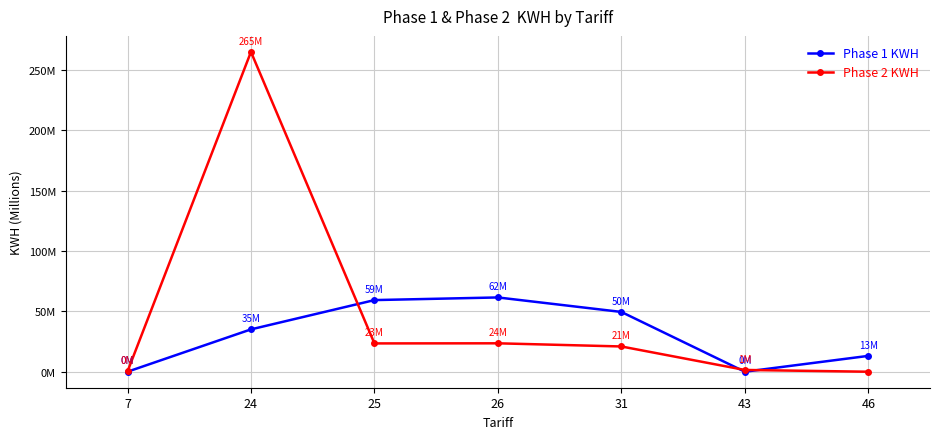

Read the Phase 2 KWH value at 24.

264.9